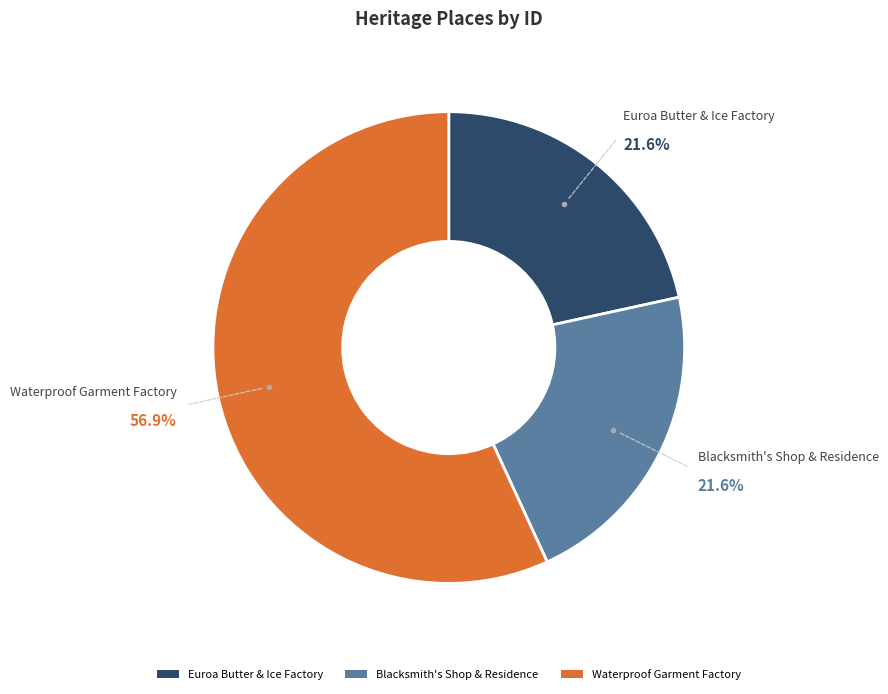

Which category accounts for the majority?

Waterproof Garment Factory